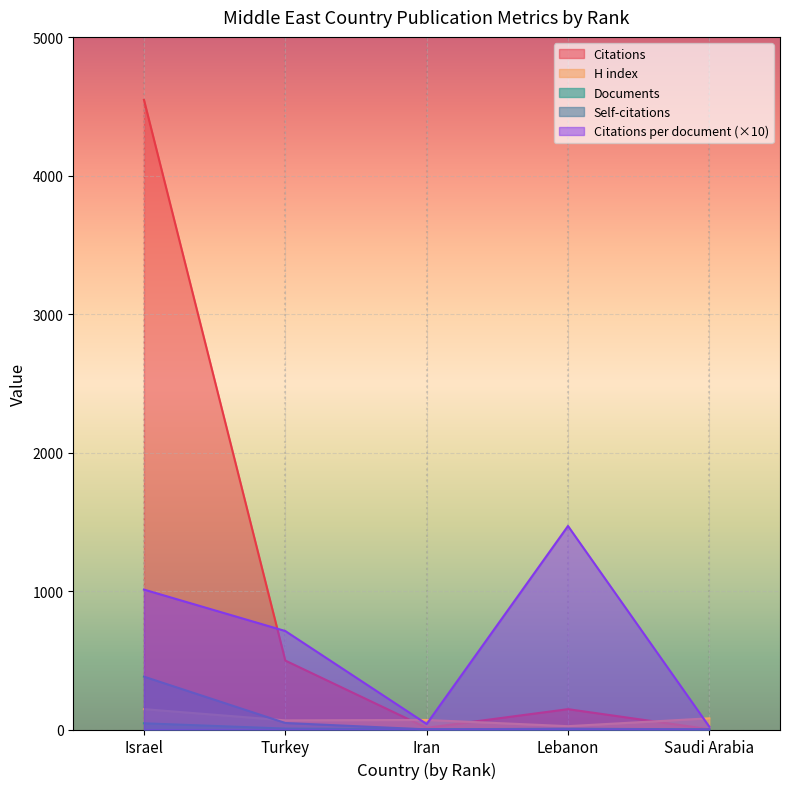

How many values in the H index series exceed 69?

2